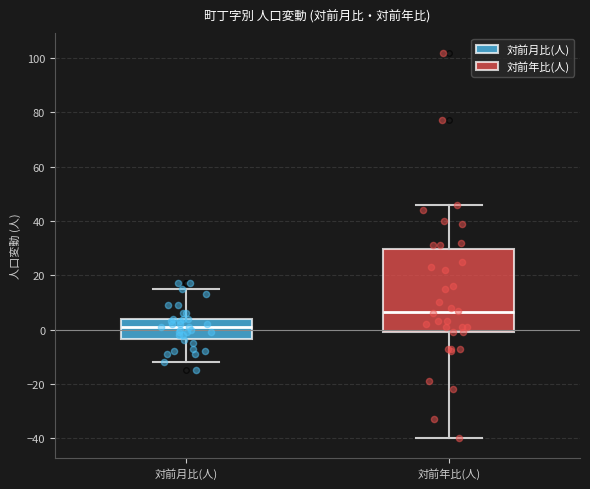

Comparing the boxes themselves (not the whiskers), which one is the tallest?

対前年比(人)